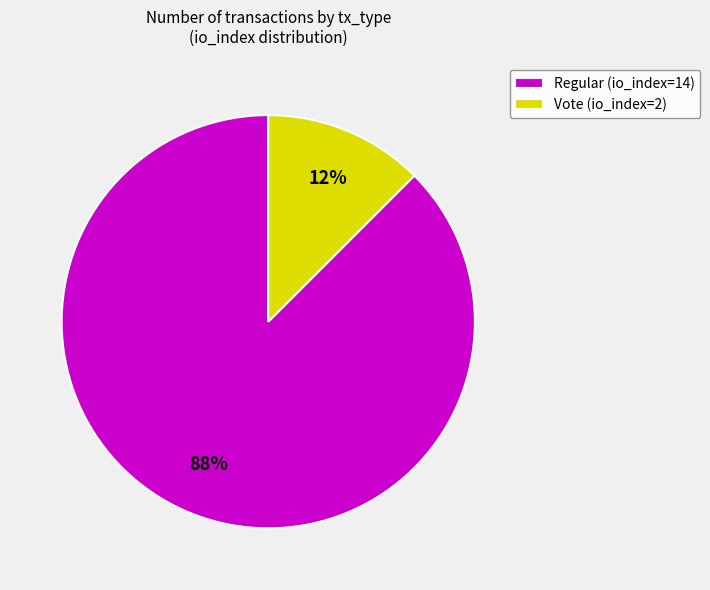

Is it true that Vote (io_index=2) is 12% of the pie?

True